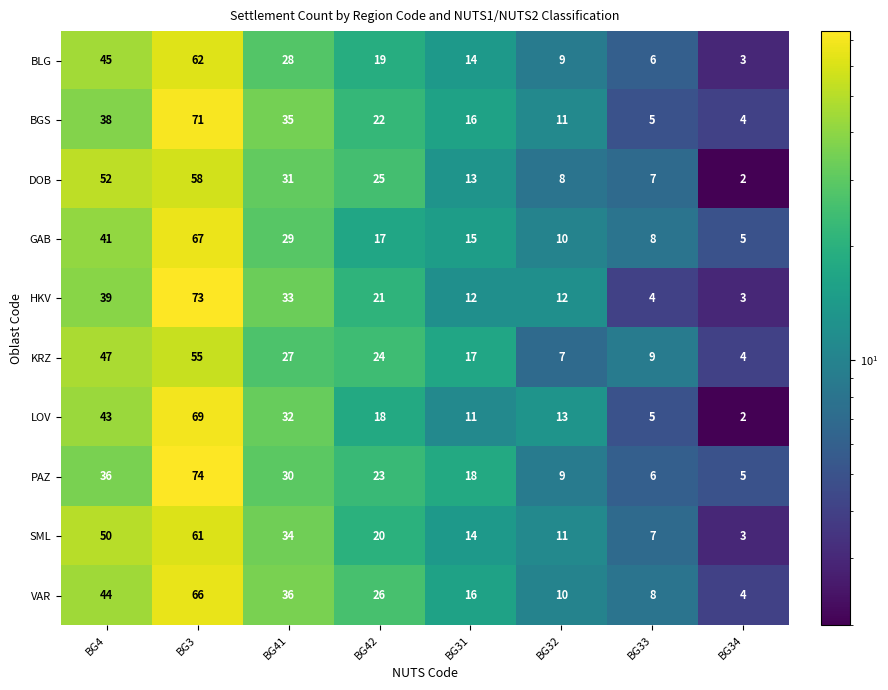

What is the spread (max minus min) of values at BG32?

6